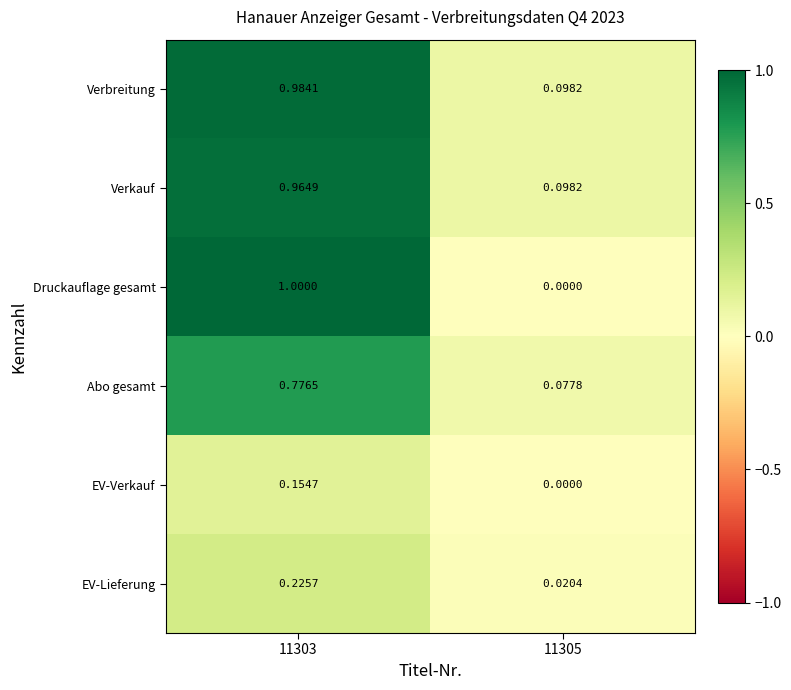

What is the total value across all series at 11305?

0.3